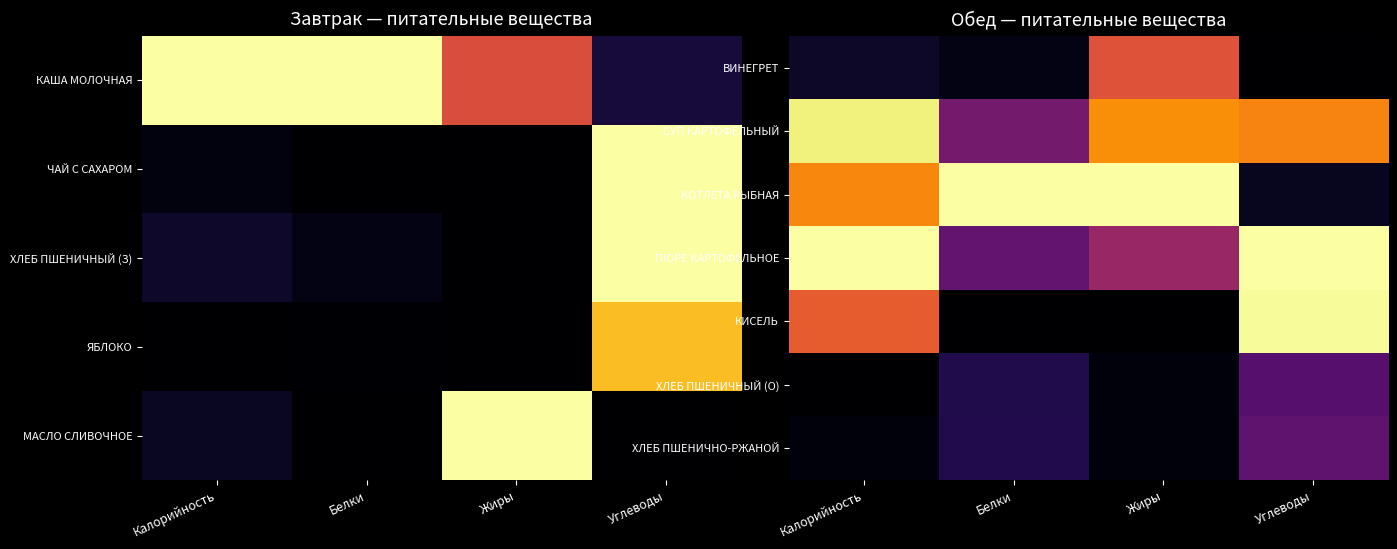

Is the value of КИСЕЛЬ at Углеводы greater than the value of КОТЛЕТА РЫБНАЯ at Белки?

No